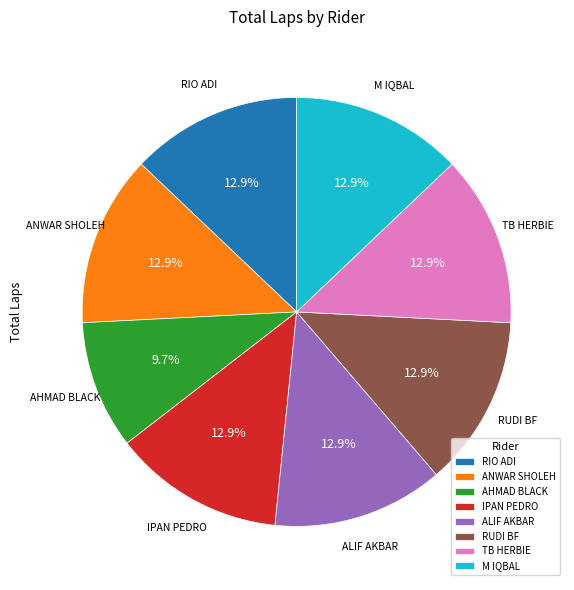

How many segments does this pie chart have?

8